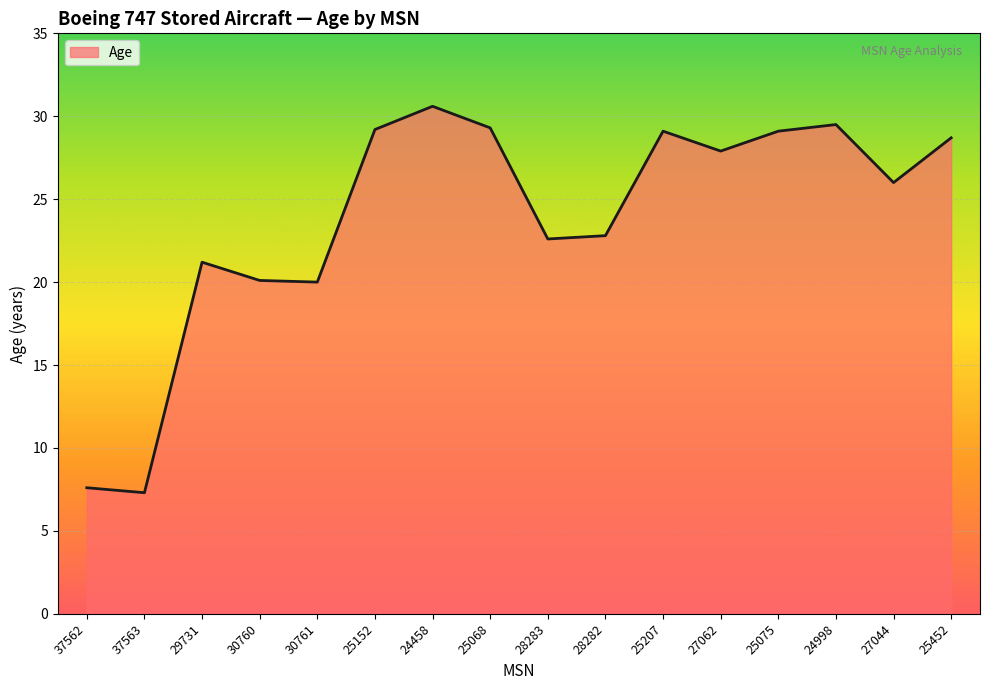

How many lines are shown in the chart?

1